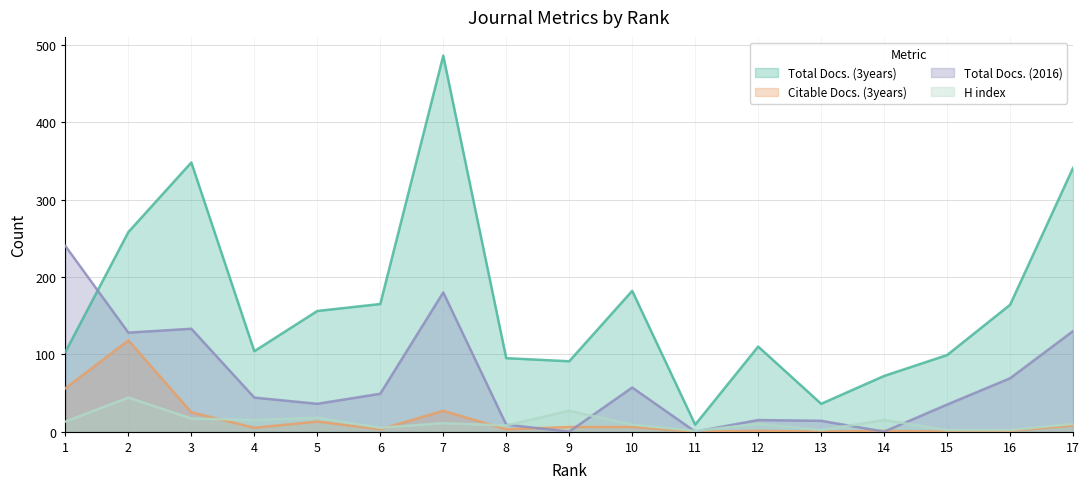

Reading left to right, what are all the values shown in this chart?

Total Docs. (3years): 1=103	2=258	3=348	4=104	5=156	6=165	7=486	8=95	9=91	10=182	11=9	12=110	13=36	14=72	15=99	16=164	17=341
Citable Docs. (3years): 1=56	2=118	3=25	4=5	5=13	6=3	7=27	8=3	9=6	10=6	11=0	12=1	13=0	14=1	15=0	16=1	17=8
Total Docs. (2016): 1=240	2=128	3=133	4=44	5=36	6=49	7=180	8=9	9=0	10=57	11=0	12=15	13=14	14=0	15=35	16=69	17=130
H index: 1=13	2=44	3=17	4=15	5=18	6=5	7=11	8=8	9=27	10=9	11=1	12=10	13=2	14=15	15=2	16=2	17=10